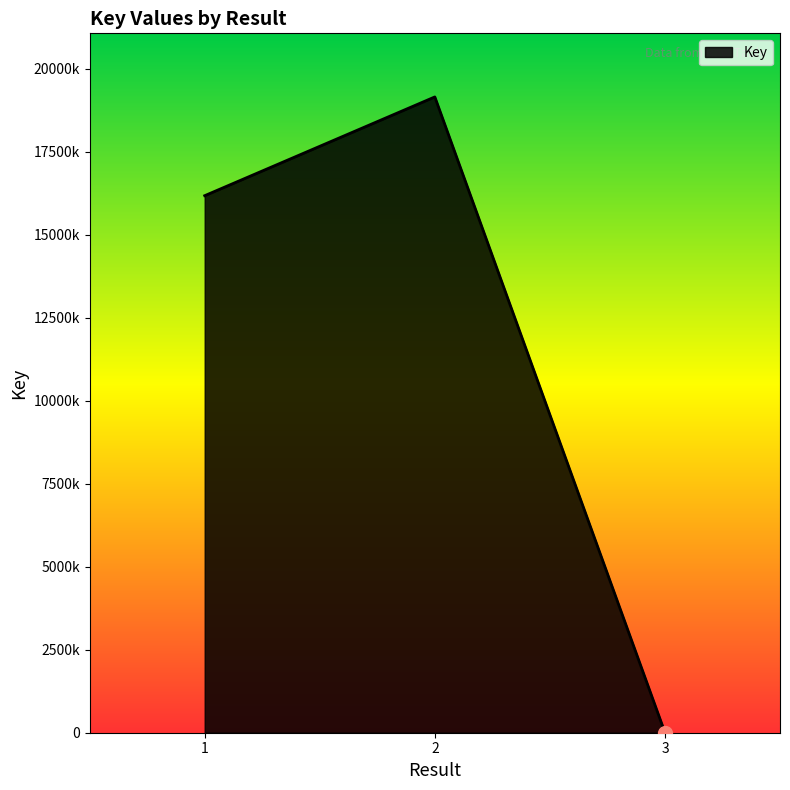

Approximately how many times larger is the value at 2 compared to 1?

1.2